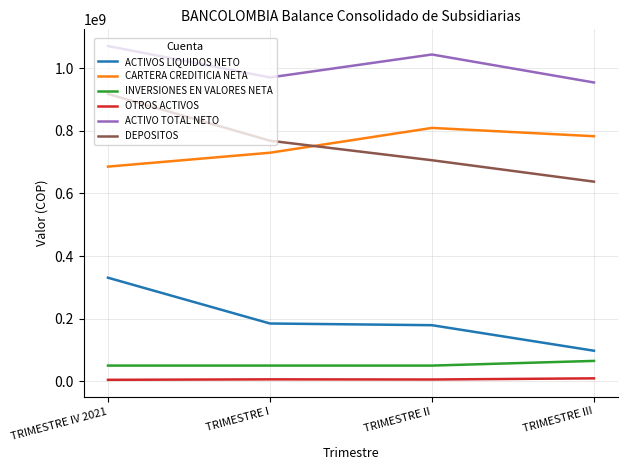

What is the difference between the maximum and minimum values in the DEPOSITOS series?

280044095.2